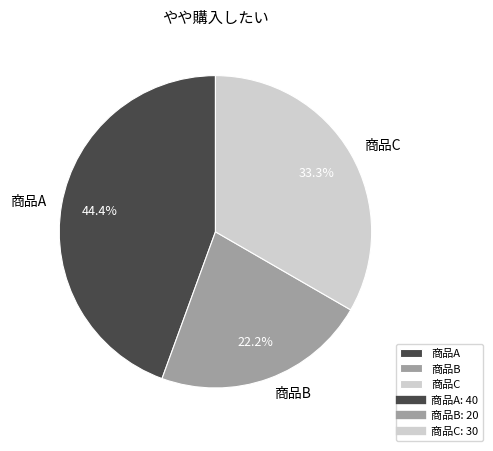

What percentage is the 商品A slice, to the nearest percent?

44%